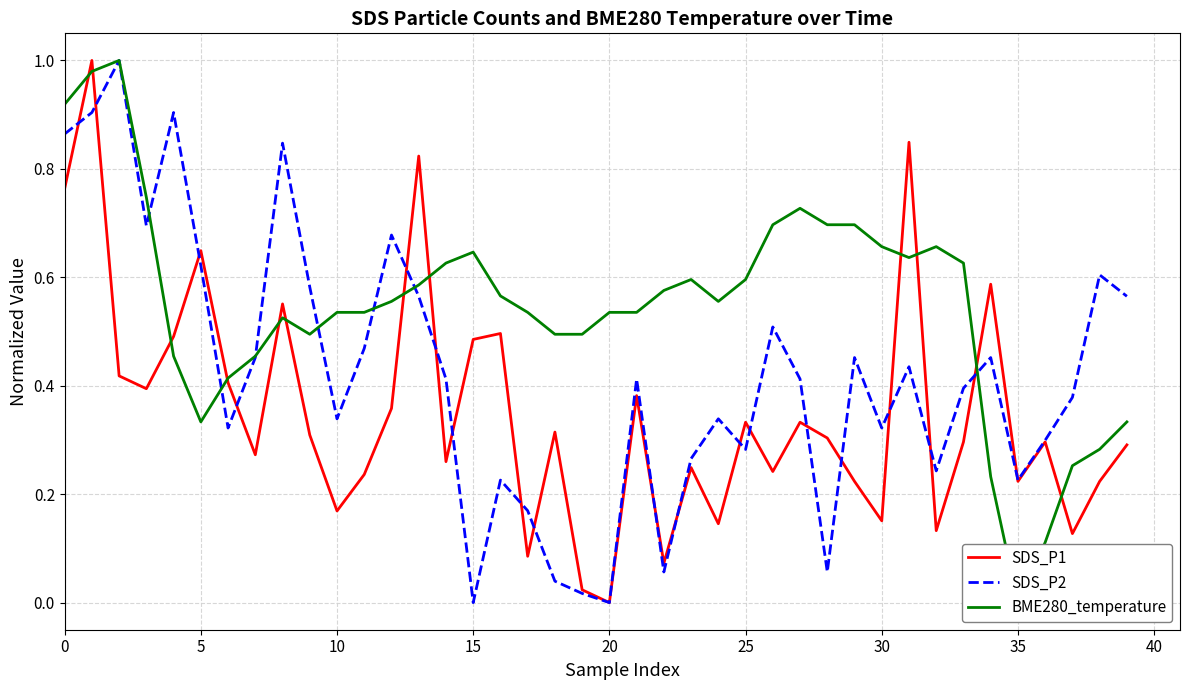

What is the highest value of the SDS_P2 series?

1.0